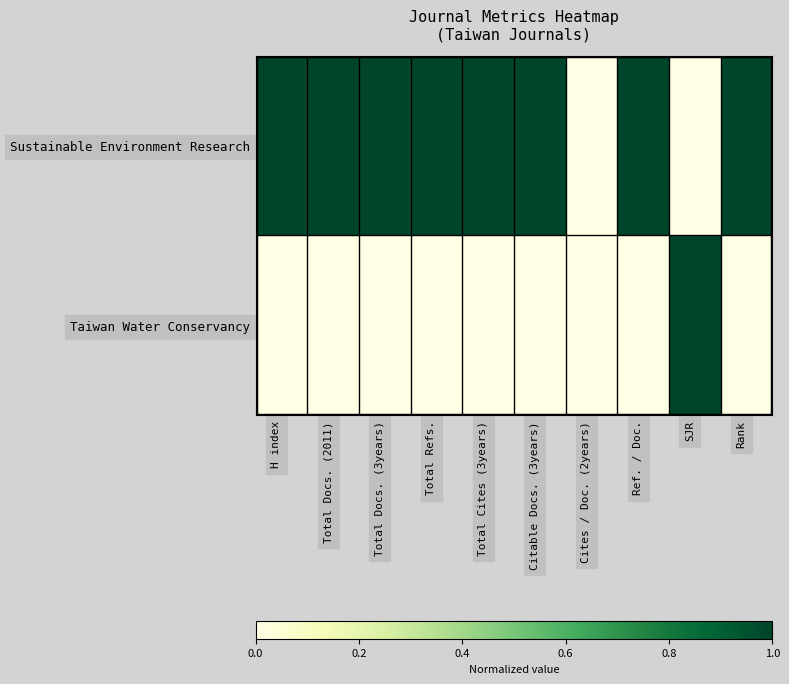

Rank the series by their maximum value, from lowest to highest.

Sustainable Environment Research, Taiwan Water Conservancy